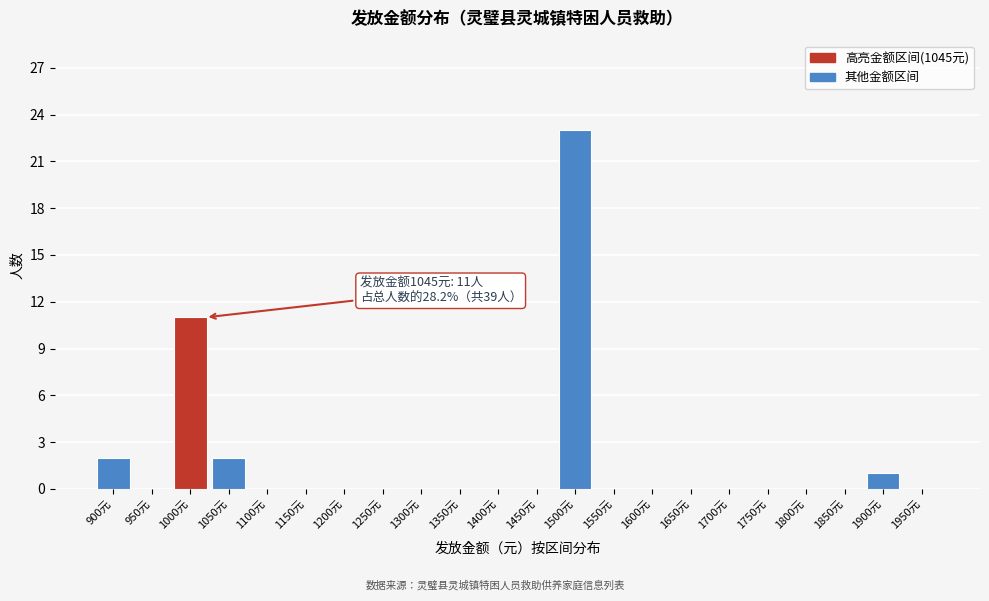

Reading left to right, what are all the values shown in this chart?

900元=2	950元=0	1000元=11	1050元=2	1100元=0	1150元=0	1200元=0	1250元=0	1300元=0	1350元=0	1400元=0	1450元=0	1500元=23	1550元=0	1600元=0	1650元=0	1700元=0	1750元=0	1800元=0	1850元=0	1900元=1	1950元=0